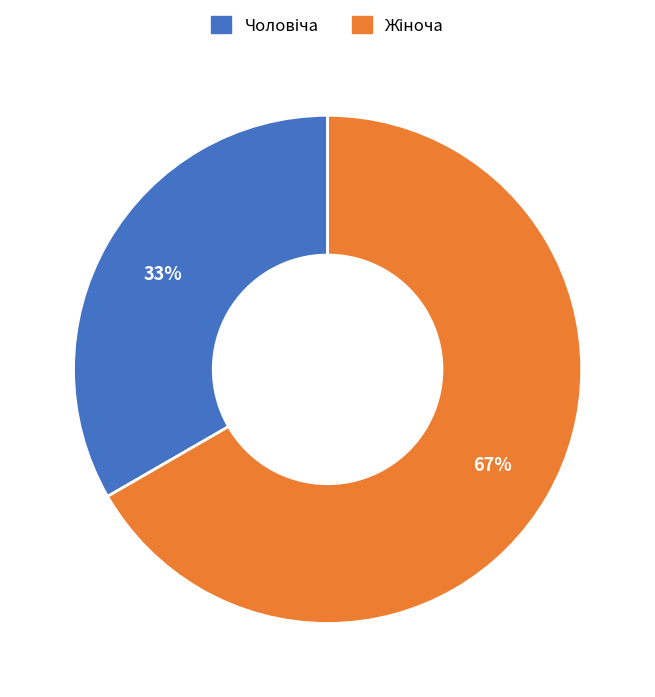

Is there a majority slice in this chart?

Yes